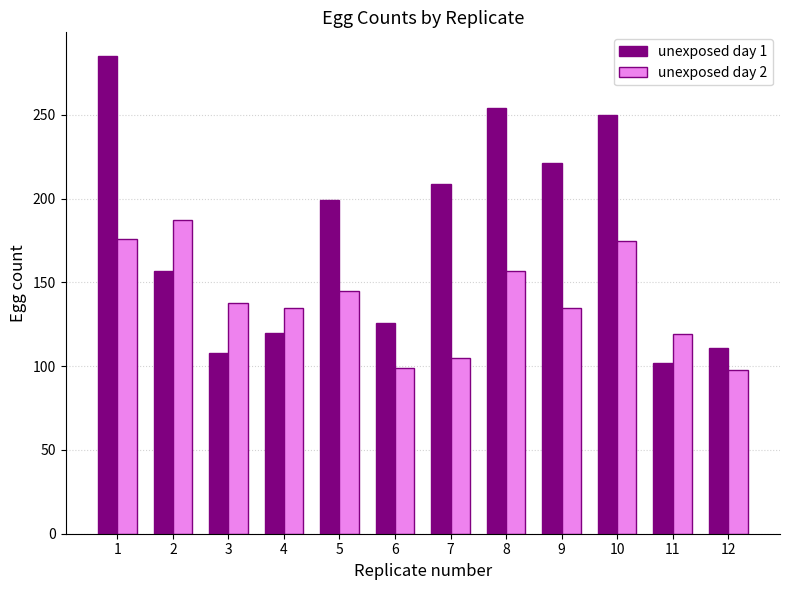

At which category is the sum across all series the highest?

1